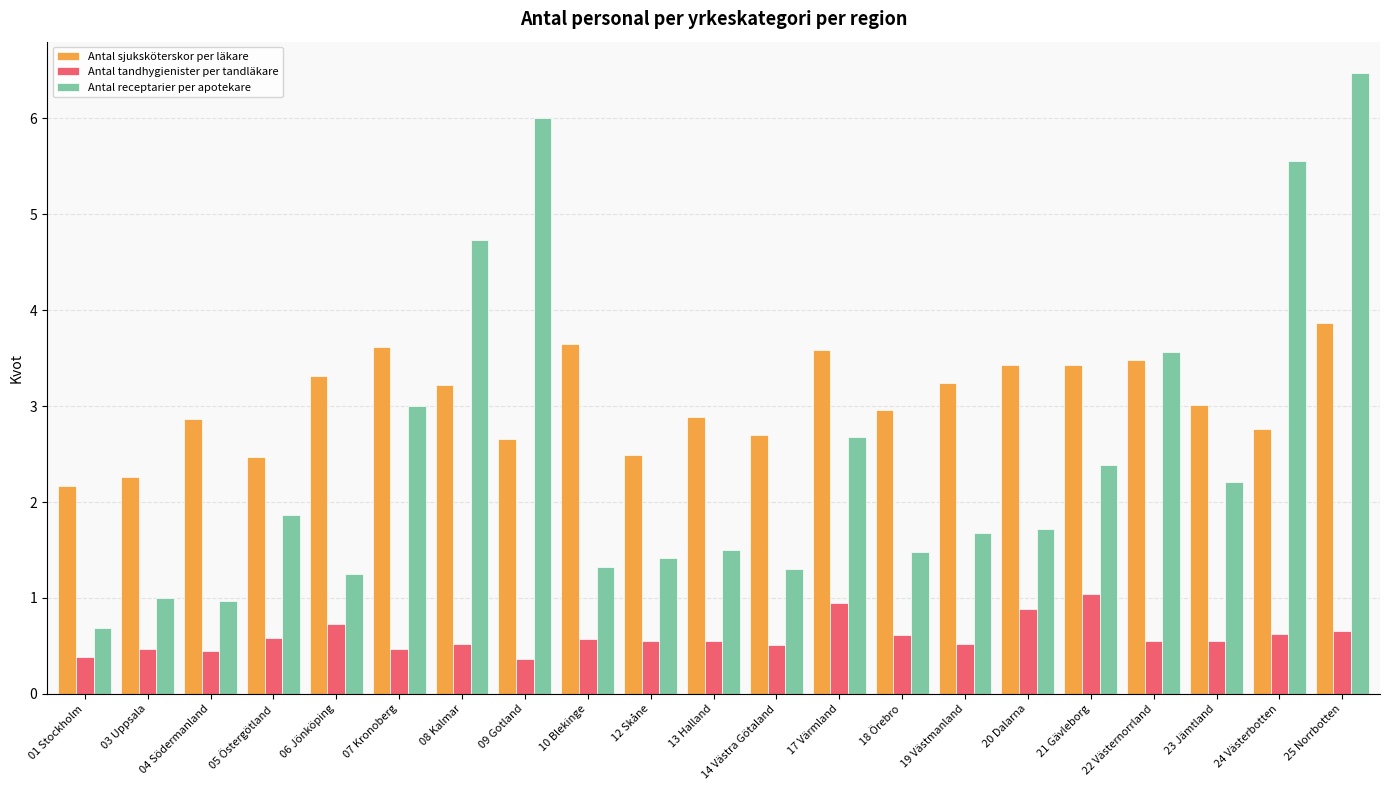

Is it true that Antal receptarier per apotekare equals 10.8 at 09 Gotland?

False